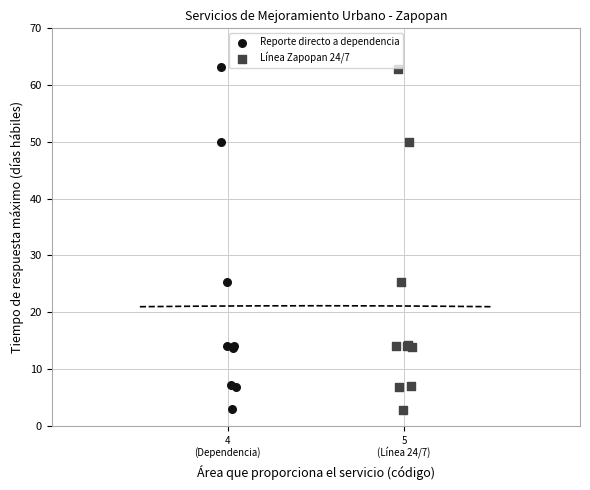

Which series has the widest spread of Y values?

Reporte directo a dependencia